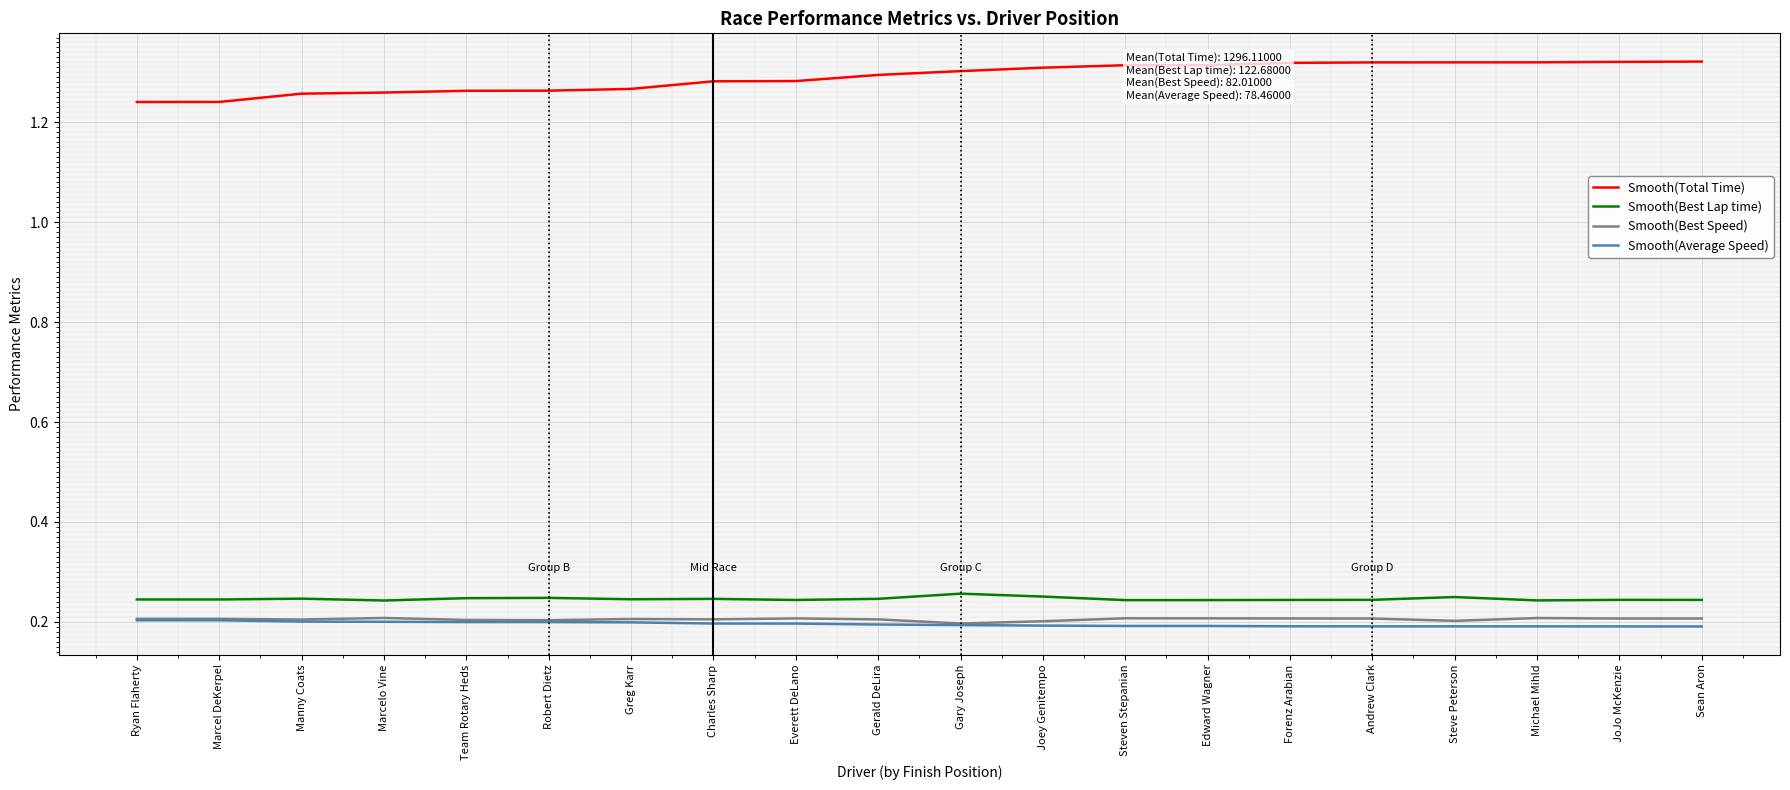

What is the spread (max minus min) of values at Forenz Arabian?

1.1